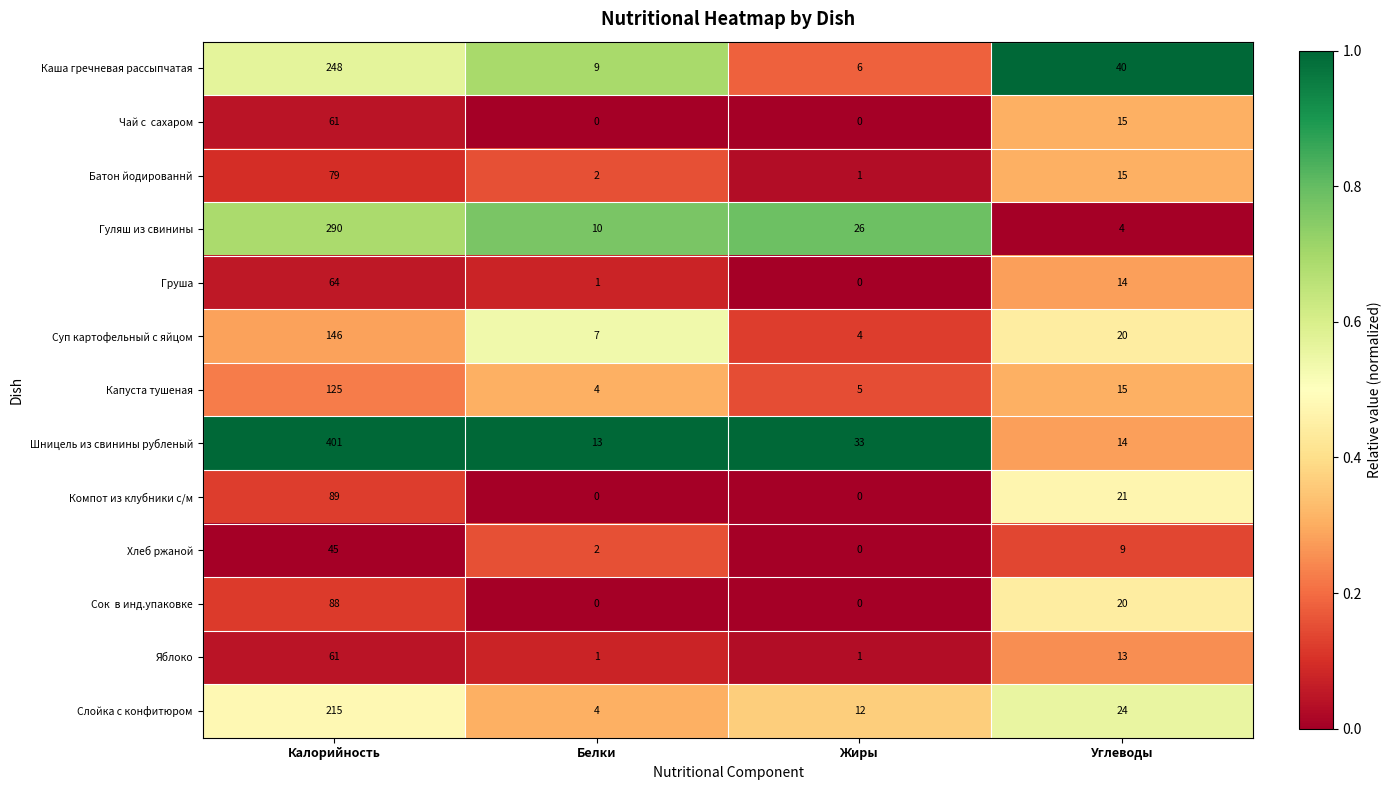

Which label corresponds to the largest value in the chart?

Калорийность